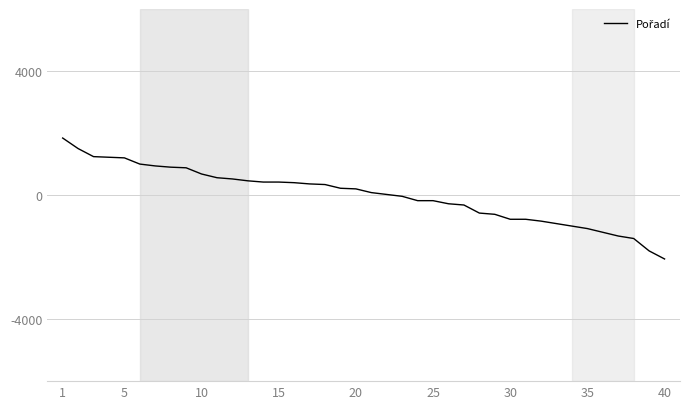

What is the smallest value displayed?

-2060.5